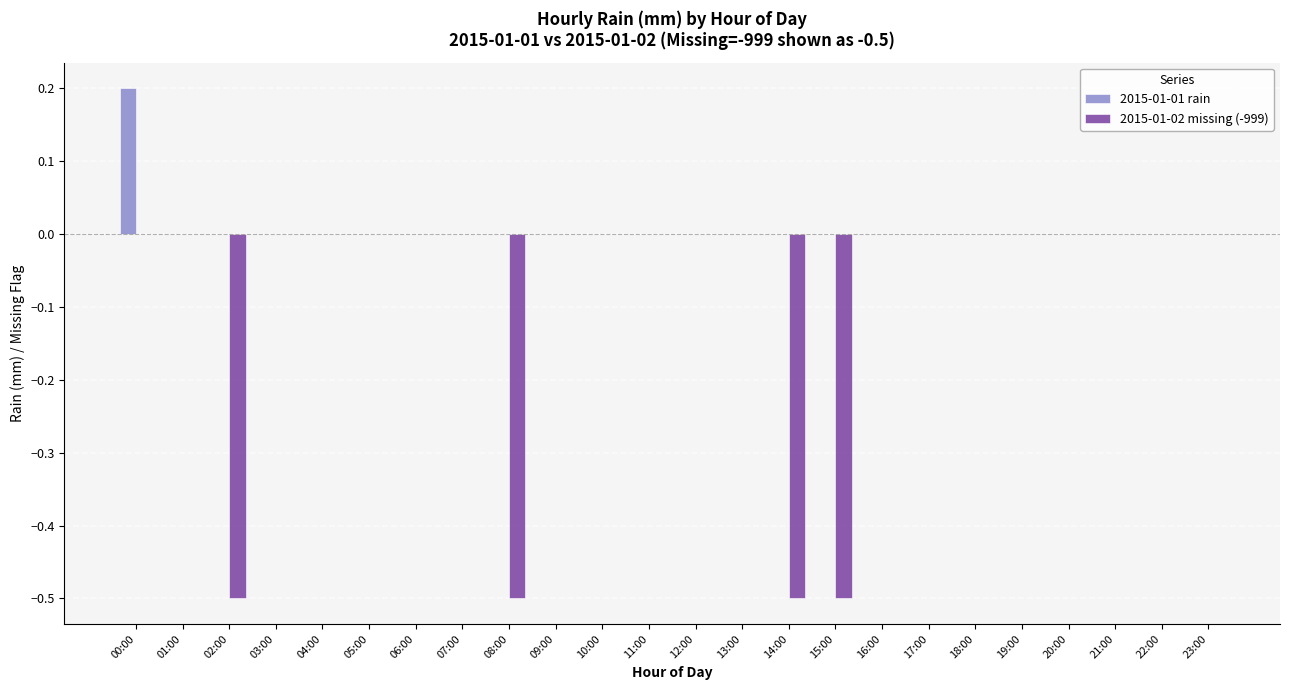

The 2015-01-01 rain series shows 0.1 at 01:00. True or false?

False